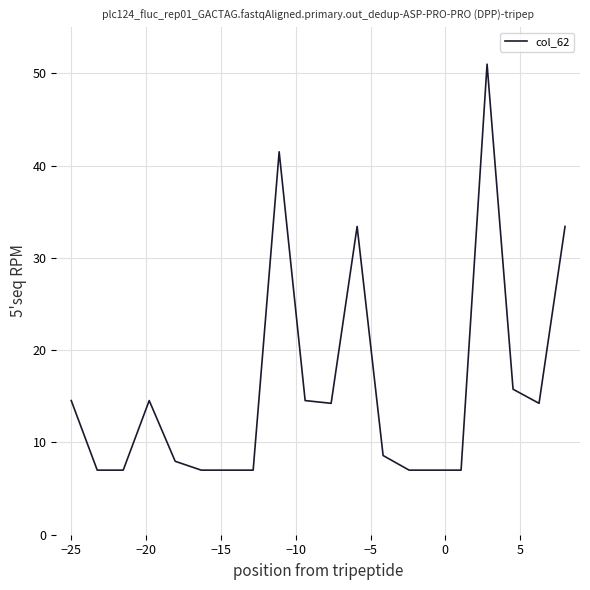

What is the minimum value shown in the chart?

7.0